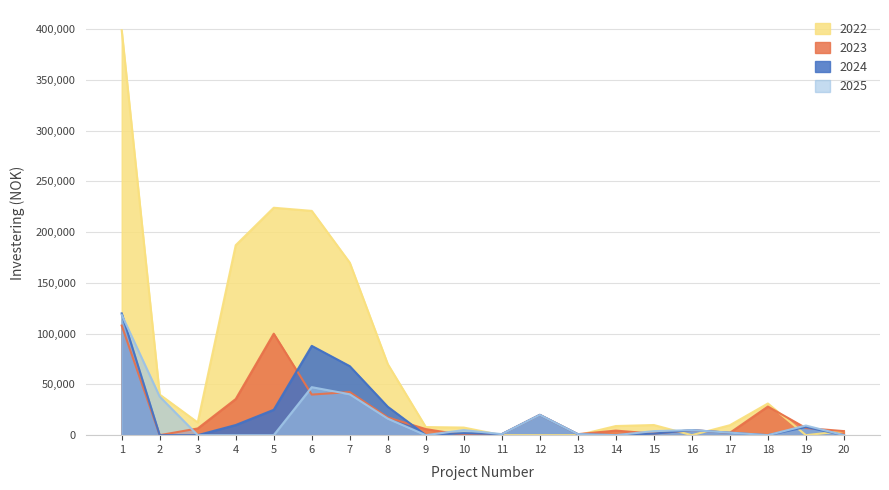

How many interior local valleys does the 2025 series have?

4